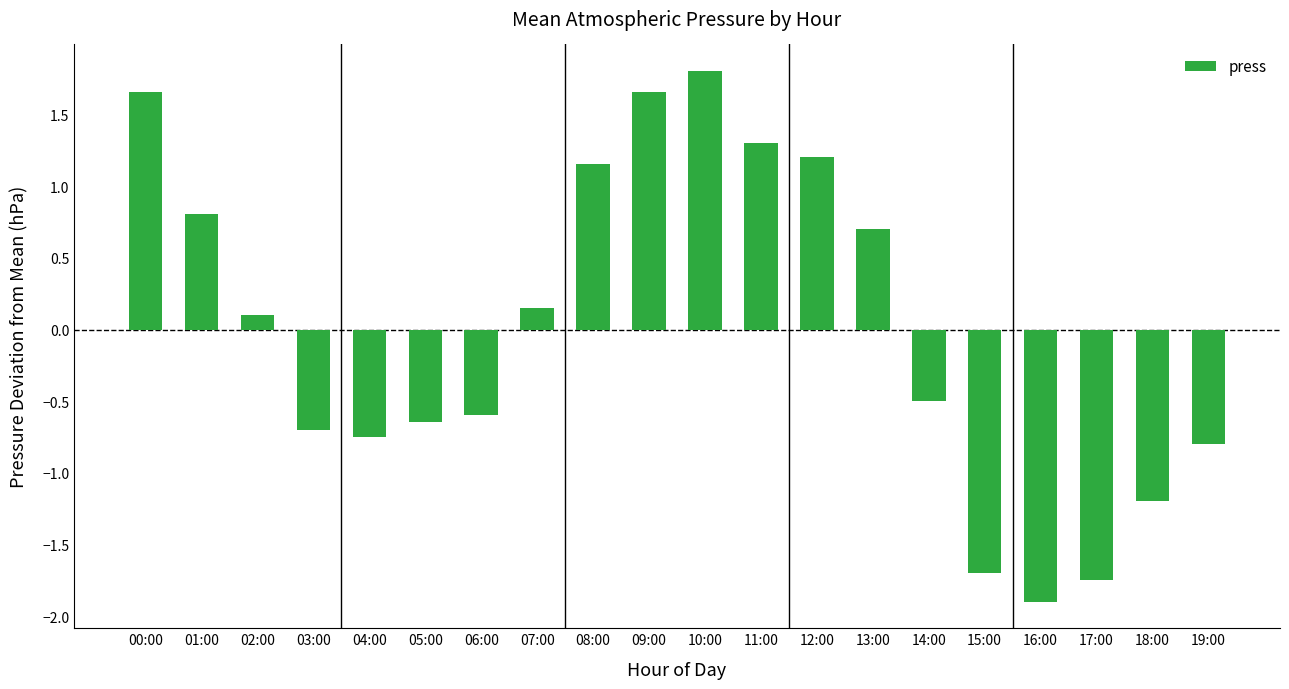

Where is the data nearest to the value 0?

02:00